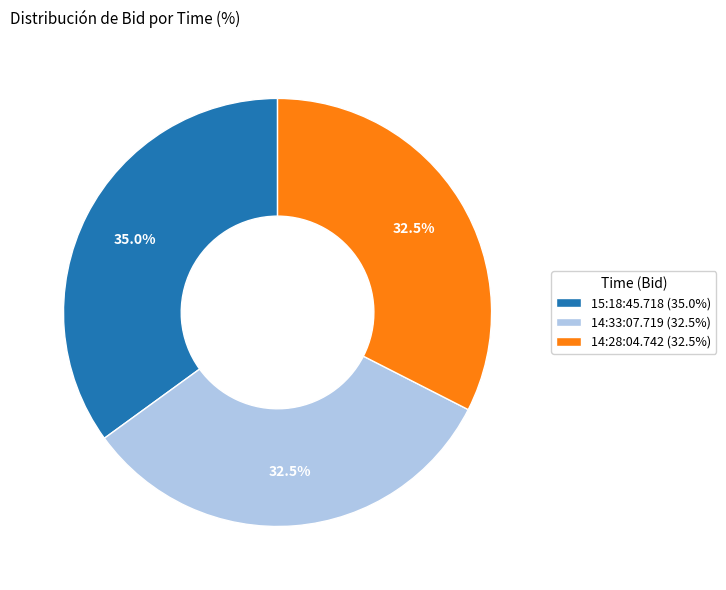

Is there a majority slice in this chart?

No